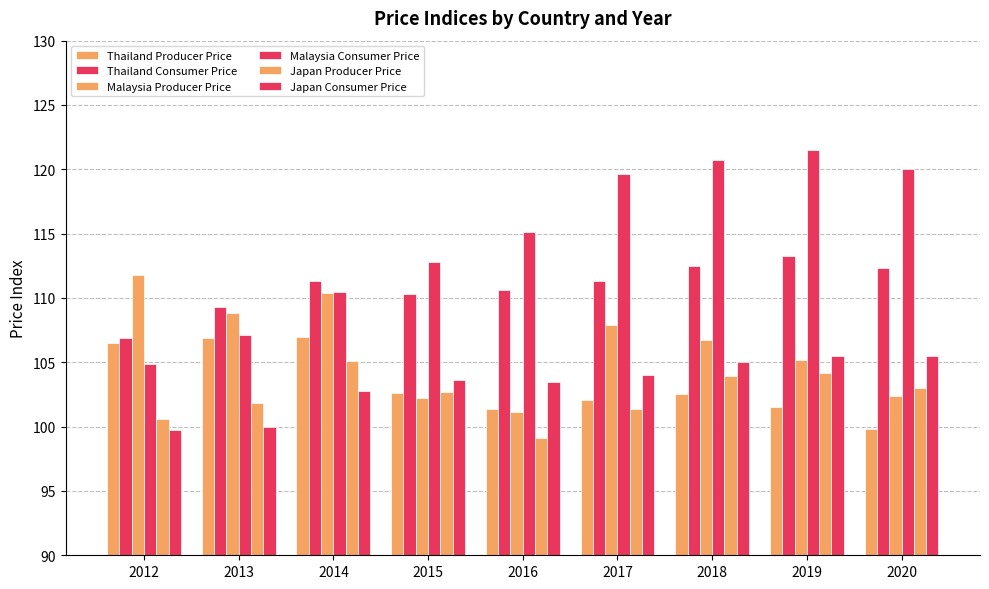

Reading left to right, list all the values displayed in this chart.

Thailand Producer Price: 106.5	106.9	107.0	102.6	101.4	102.1	102.5	101.5	99.8
Thailand Consumer Price: 106.9	109.3	111.3	110.3	110.6	111.3	112.5	113.3	112.3
Malaysia Producer Price: 111.8	108.8	110.4	102.2	101.1	107.9	106.7	105.2	102.4
Malaysia Consumer Price: 104.9	107.1	110.5	112.8	115.1	119.6	120.7	121.5	120.0
Japan Producer Price: 100.6	101.8	105.1	102.7	99.1	101.4	103.9	104.2	103.0
Japan Consumer Price: 99.7	100.0	102.8	103.6	103.5	104.0	105.0	105.5	105.5